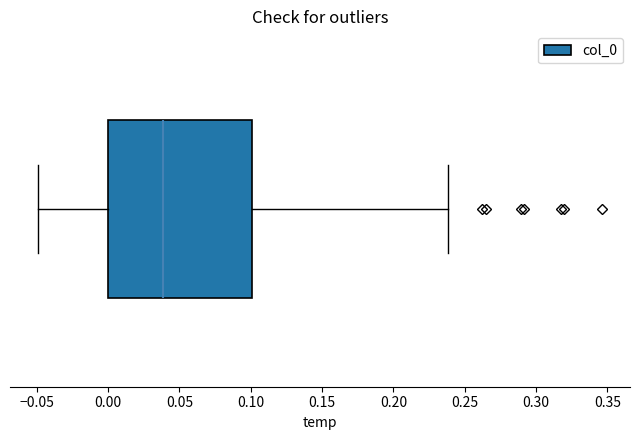

Where does the left whisker of the box end on the x-axis? The values are not printed on the chart, so give them approximately, as read against the axis.

-0.05